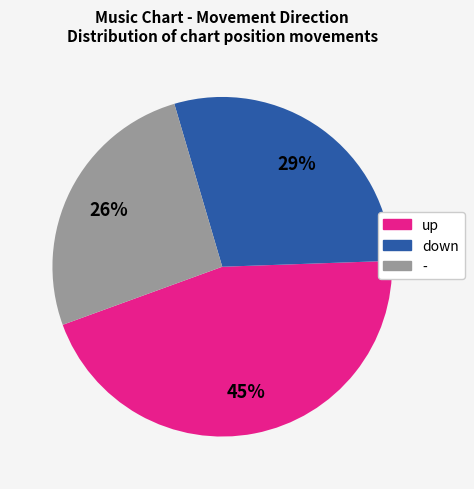

Is there a majority slice in this chart?

No